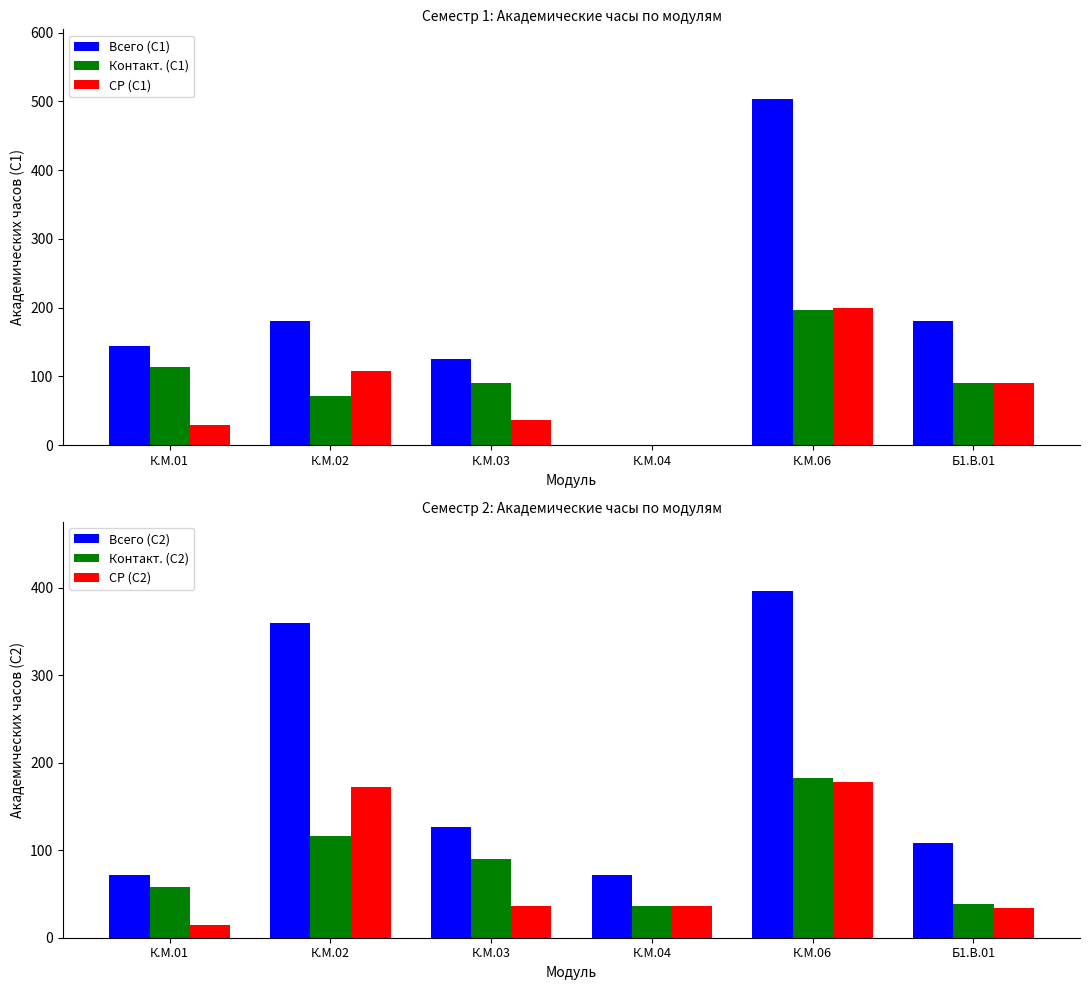

Reading right to left, transcribe all the data shown in this chart.

Всего (С1): 180	504	0	126	180	144
Контакт. (С1): 90	196	0	90	72	114
СР (С1): 90	200	0	36	108	30
Всего (С2): 108	396	72	126	360	72
Контакт. (С2): 38	182	36	90	116	58
СР (С2): 34	178	36	36	172	14